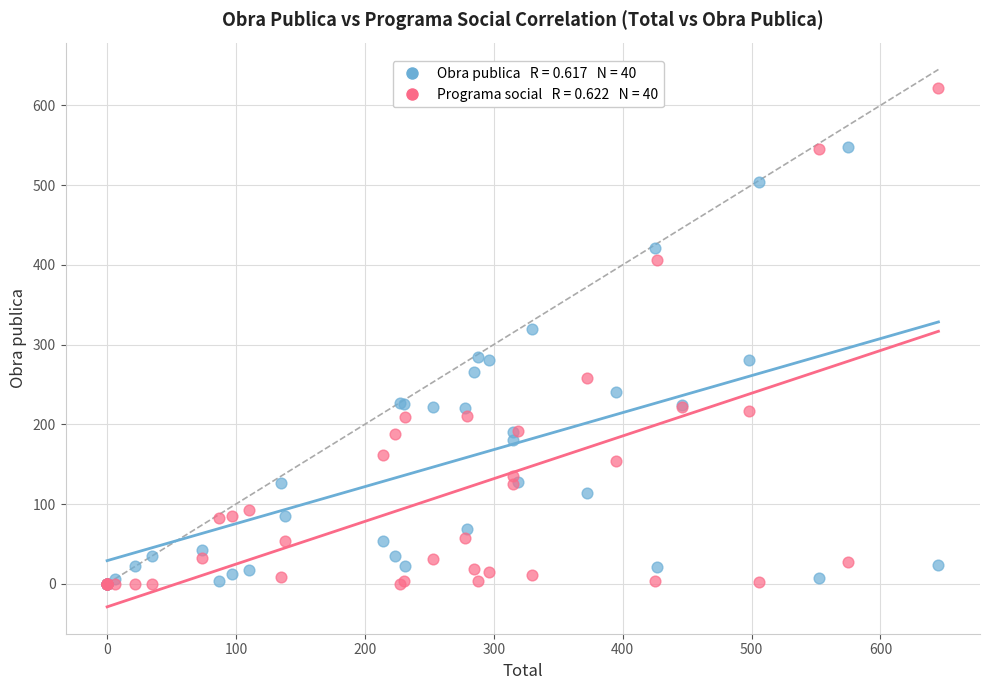

Across all series, what Y value is closest to 311?

319